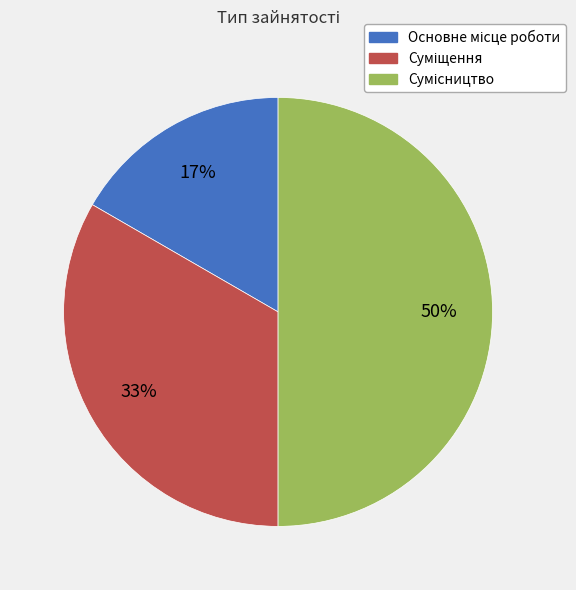

To the nearest percent, what is the average slice percentage?

33%